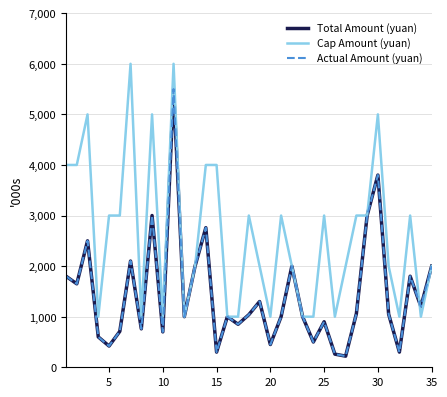

Does the chart have visible grid lines?

Yes